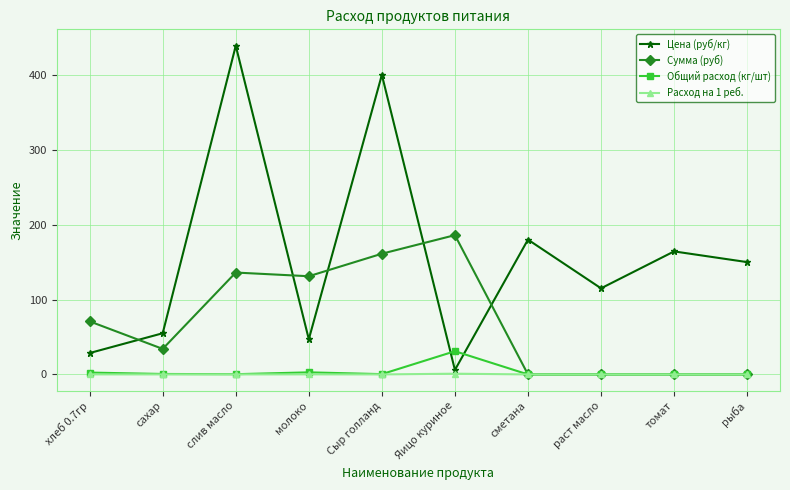

What is the maximum value for Расход на 1 реб.?

1.0